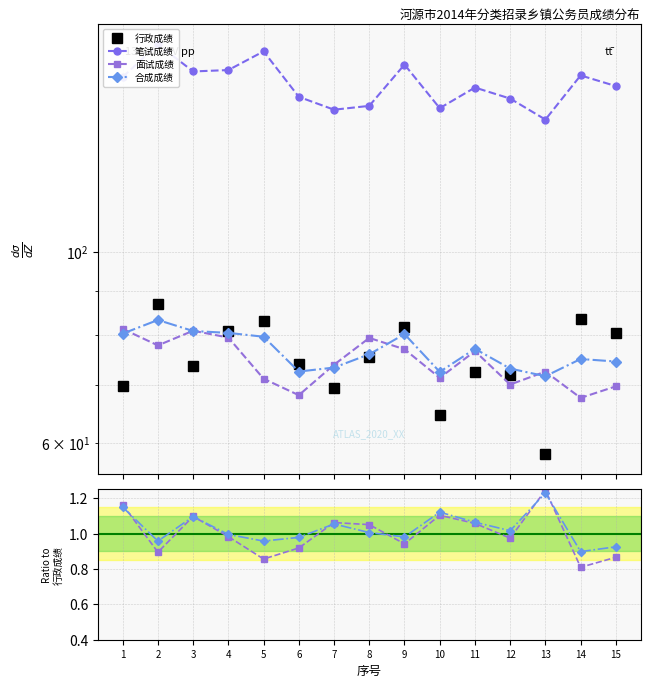

What is the difference between the 面试成绩 values at 2 and 15?

8.1